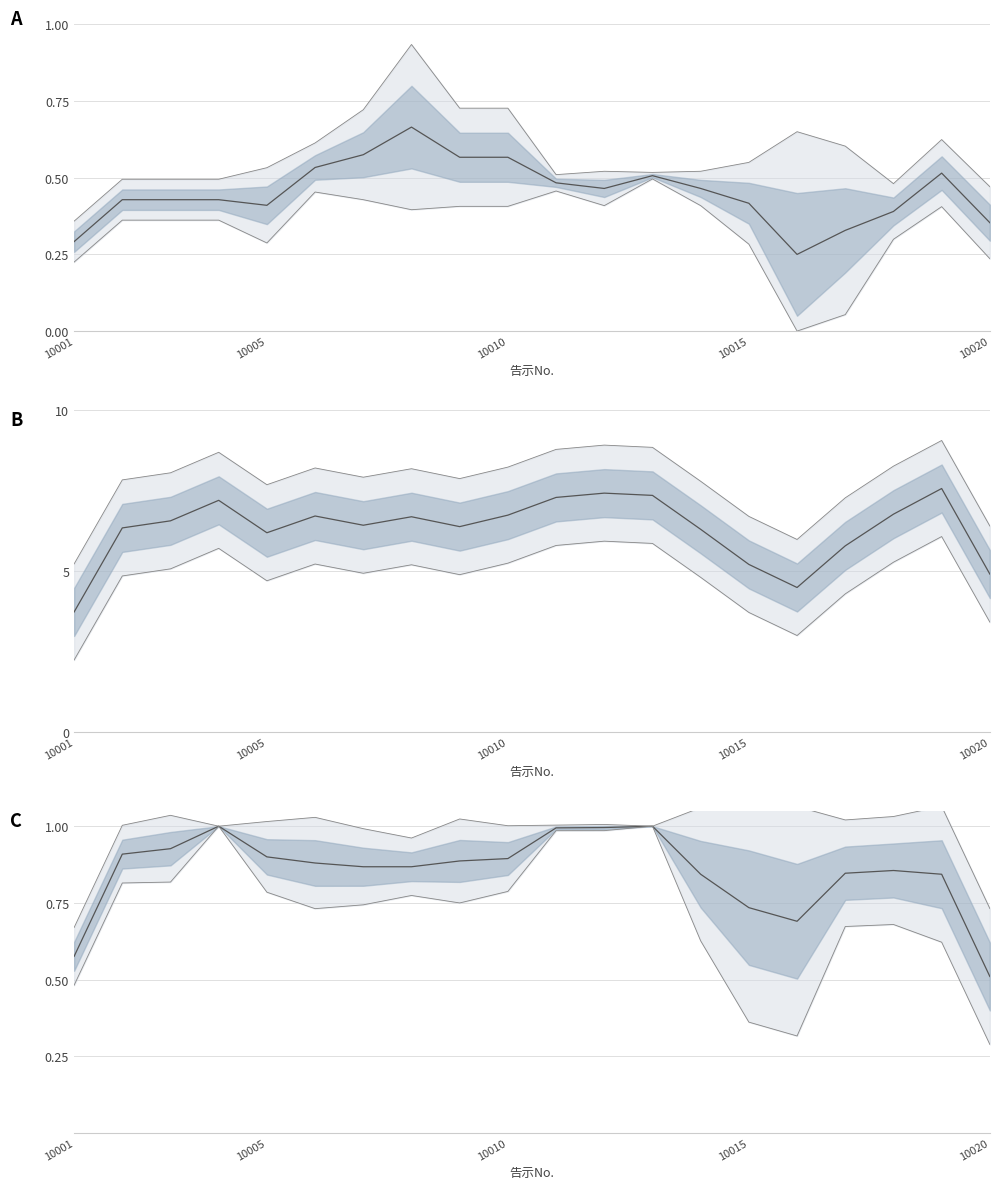

Which series changed the most between 10 and 15?

地域医療指数